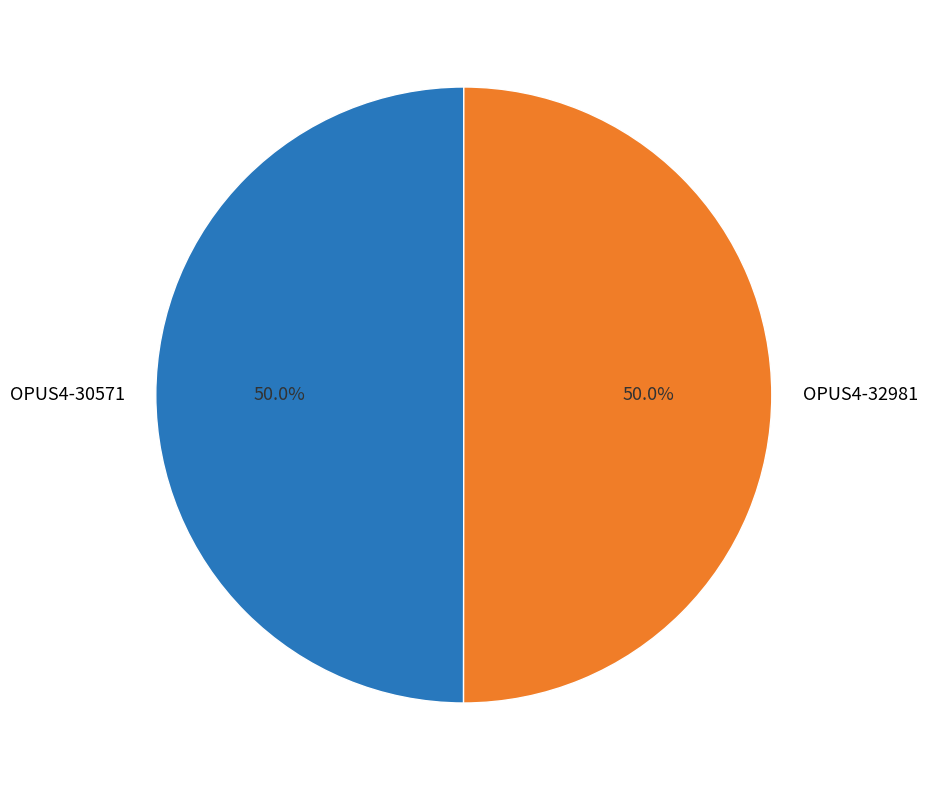

How many segments does this pie chart have?

2